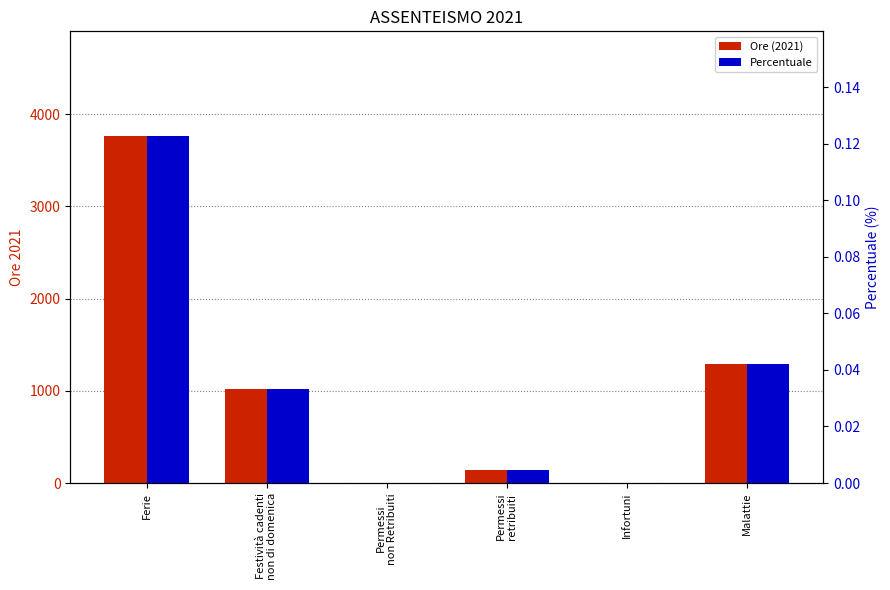

How many distinct data groups are displayed?

2